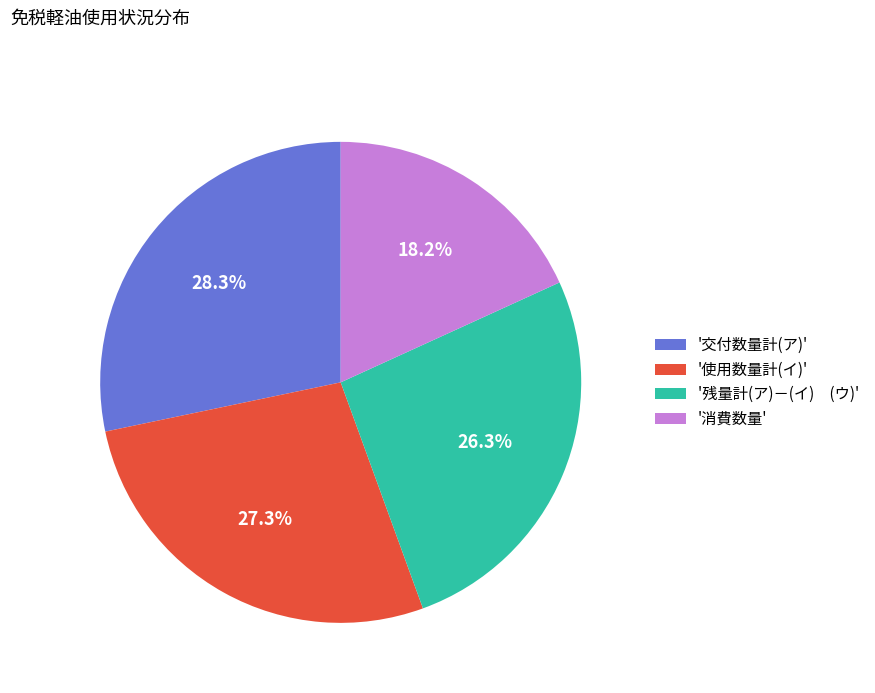

Which slice is the smallest?

'消費数量'